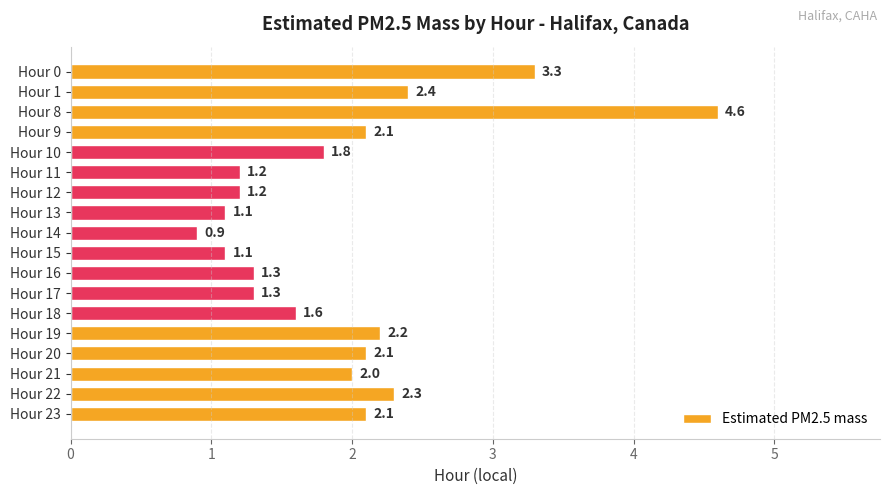

What is the minimum value shown in the chart?

0.9